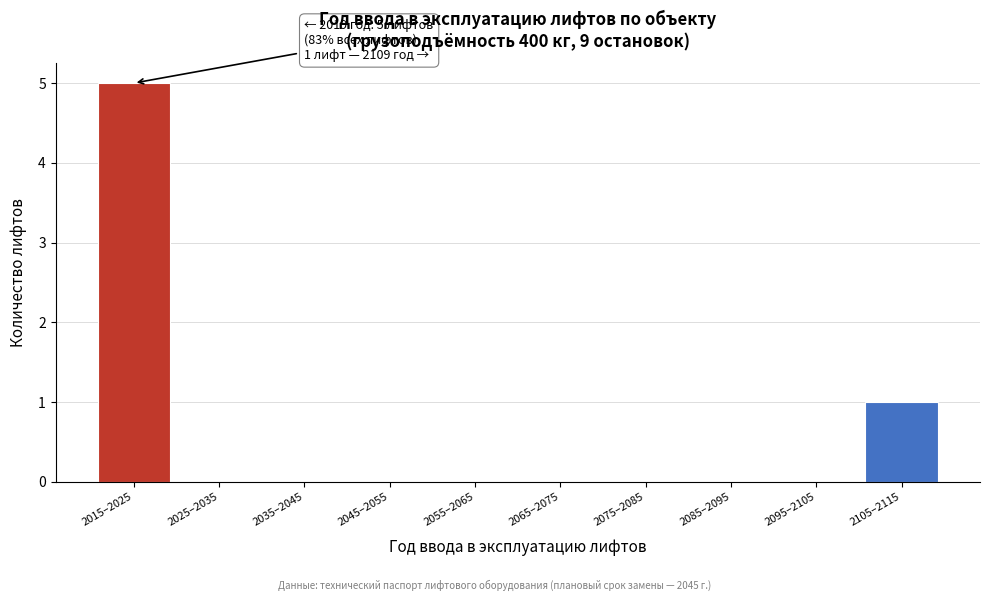

Reading left to right, transcribe all the data shown in this chart.

2015–2025=5	2025–2035=0	2035–2045=0	2045–2055=0	2055–2065=0	2065–2075=0	2075–2085=0	2085–2095=0	2095–2105=0	2105–2115=1